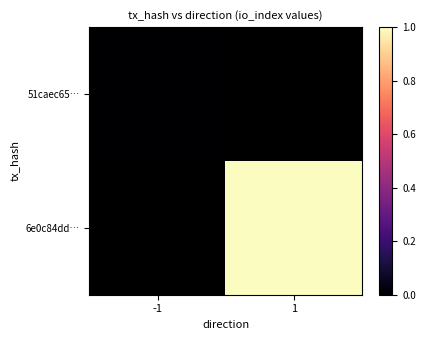

Where is 51caec65… nearest to the value 0?

-1